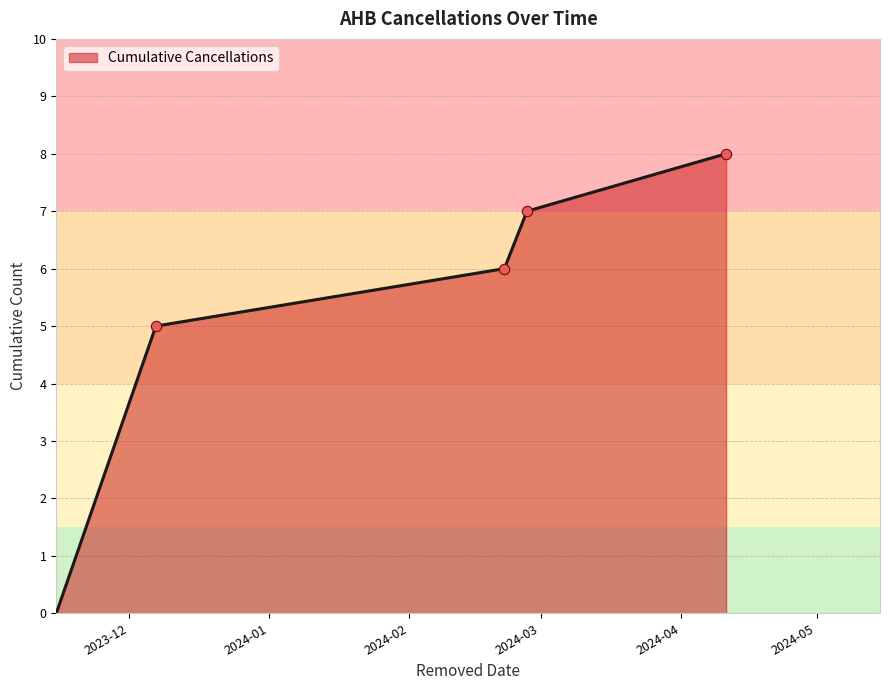

What is the difference between the second highest and minimum values?

7